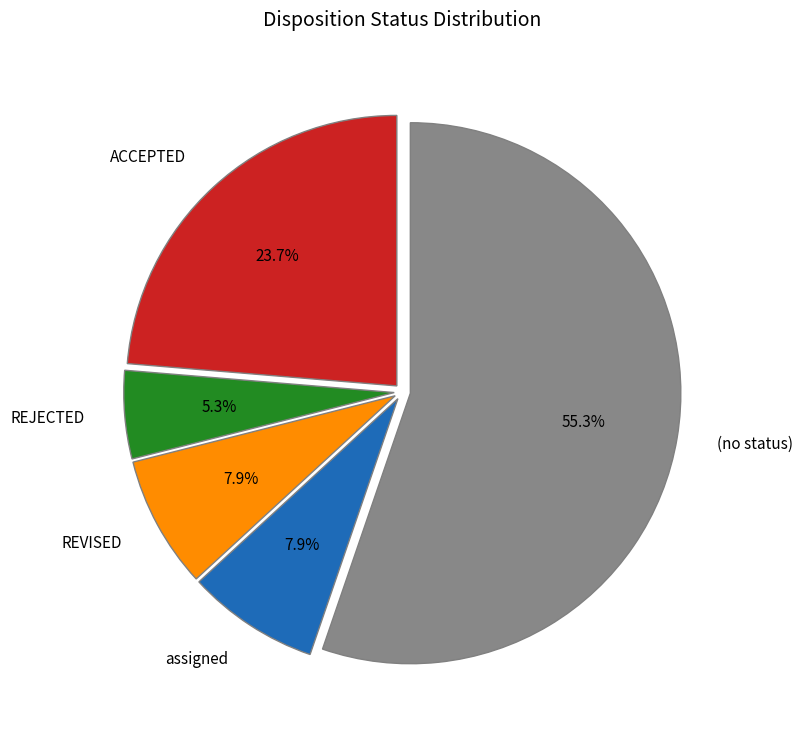

What is the largest slice in the pie chart?

(no status)